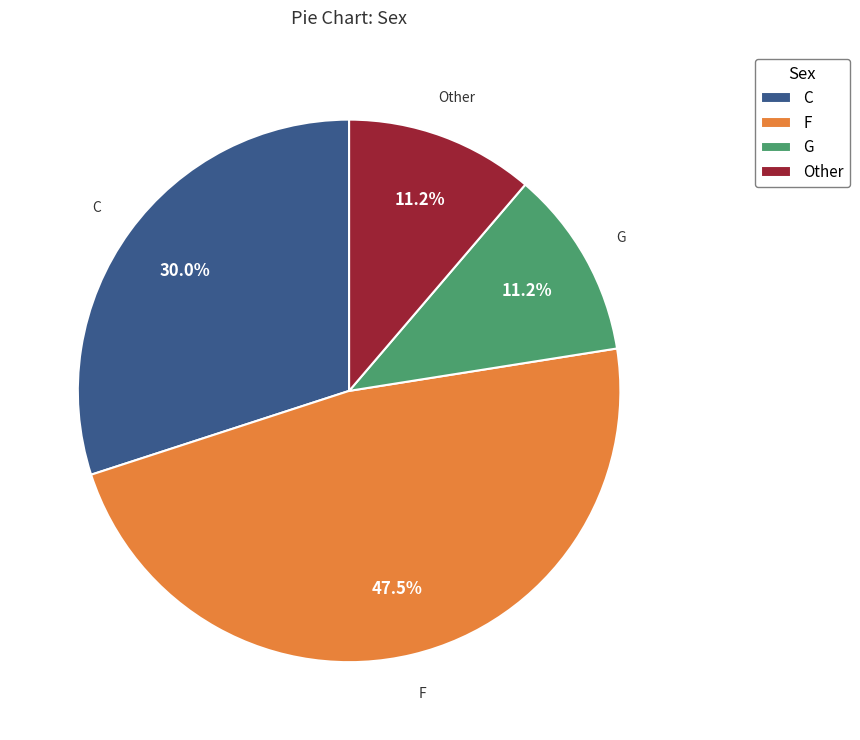

What is the largest slice in the pie chart?

F